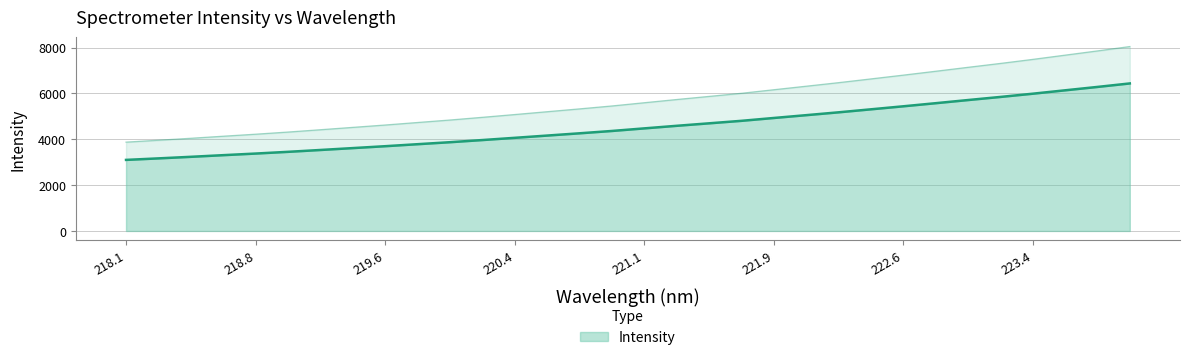

Where does the data first go above 4477?

221.1